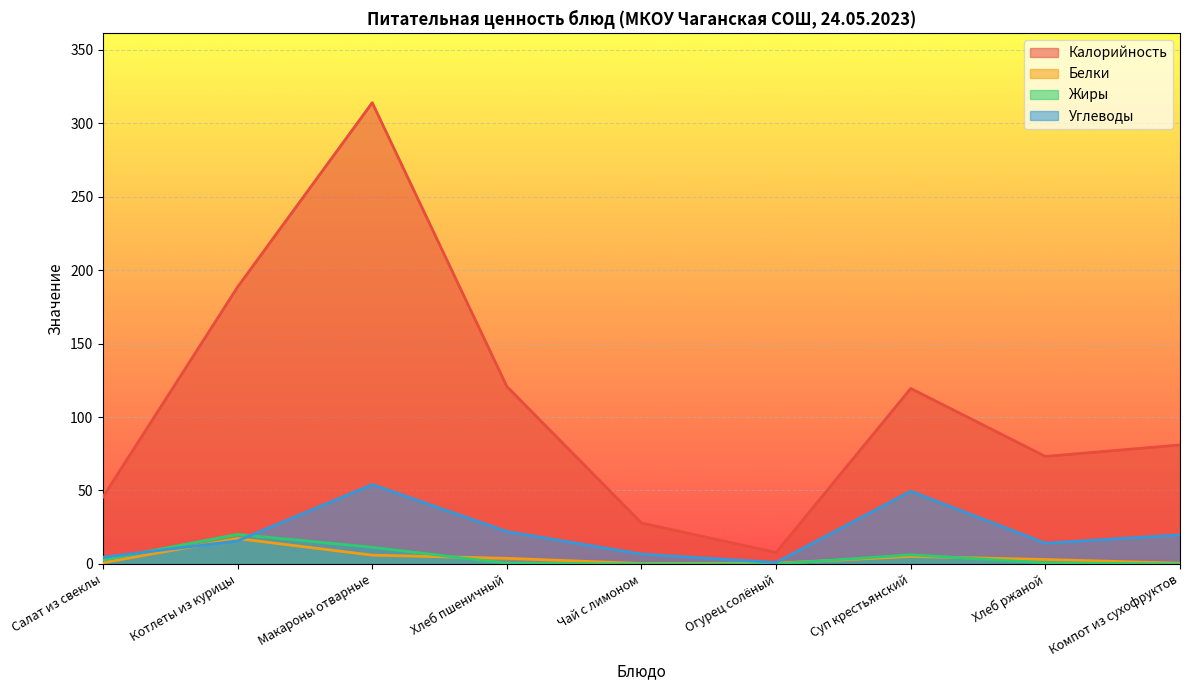

List the labels in order of Калорийность value, largest first.

Макароны отварные, Котлеты из курицы, Хлеб пшеничный, Суп крестьянский, Компот из сухофруктов, Хлеб ржаной, Салат из свеклы, Чай с лимоном, Огурец солёный